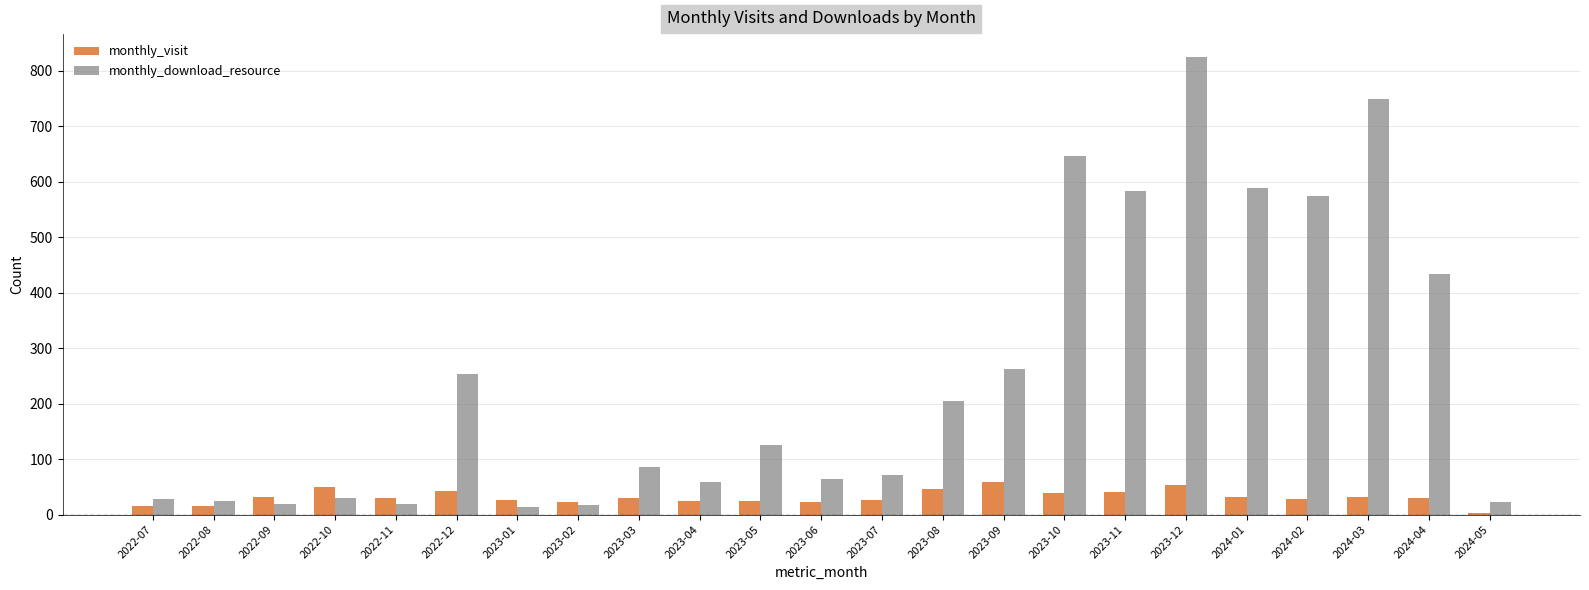

At which label does monthly_download_resource reach its peak?

2023-12